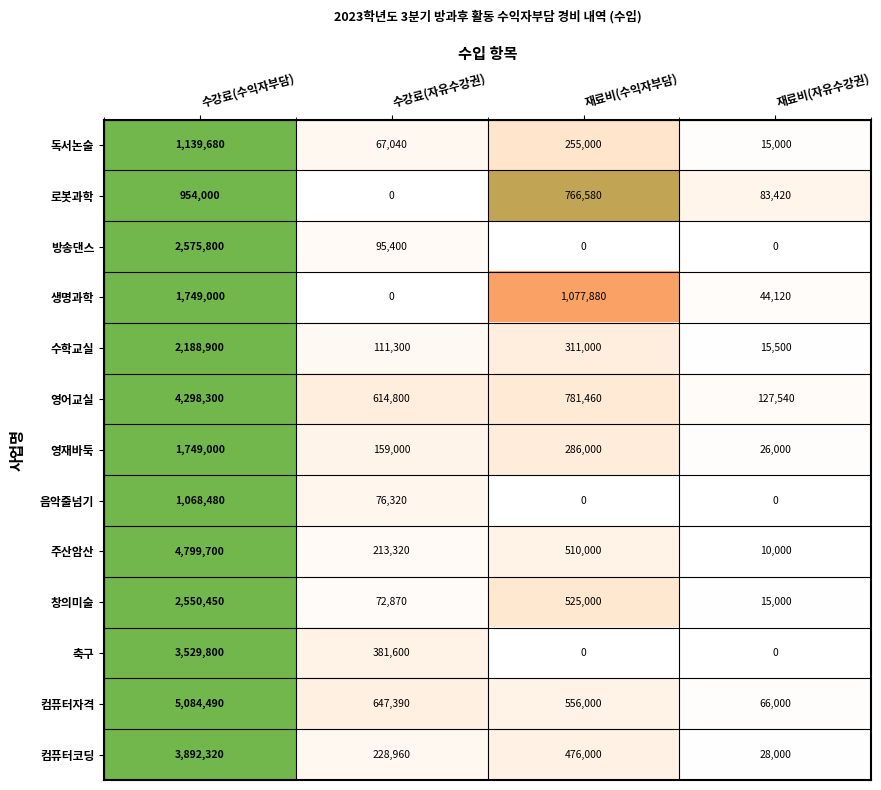

List the labels in order of 컴퓨터자격 value, largest first.

수강료(수익자부담), 수강료(자유수강권), 재료비(수익자부담), 재료비(자유수강권)